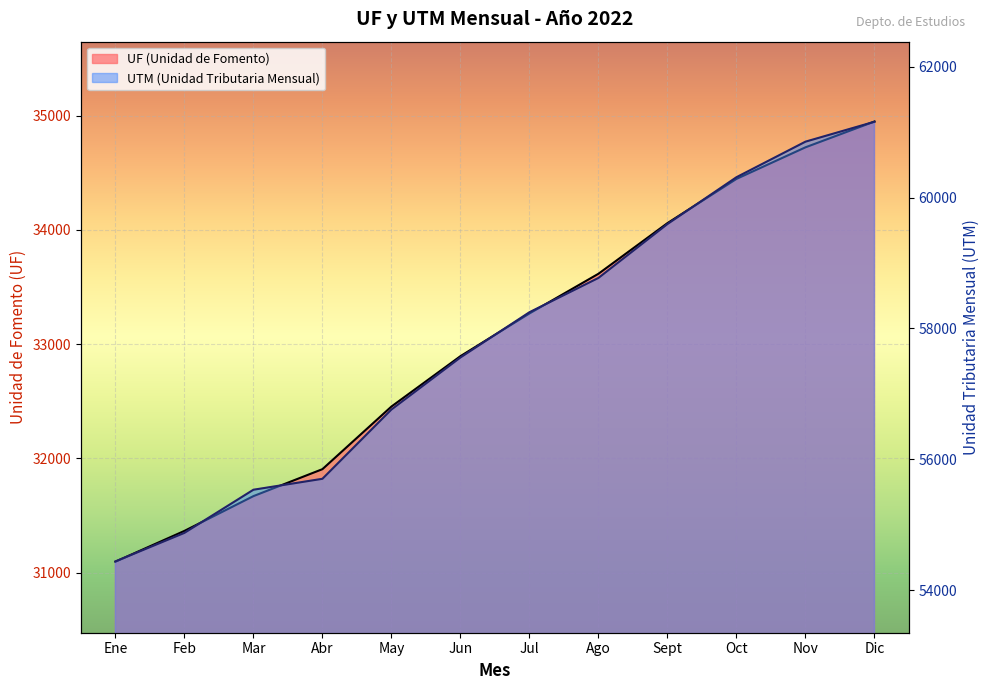

Does the chart display data point markers on the line(s)?

No